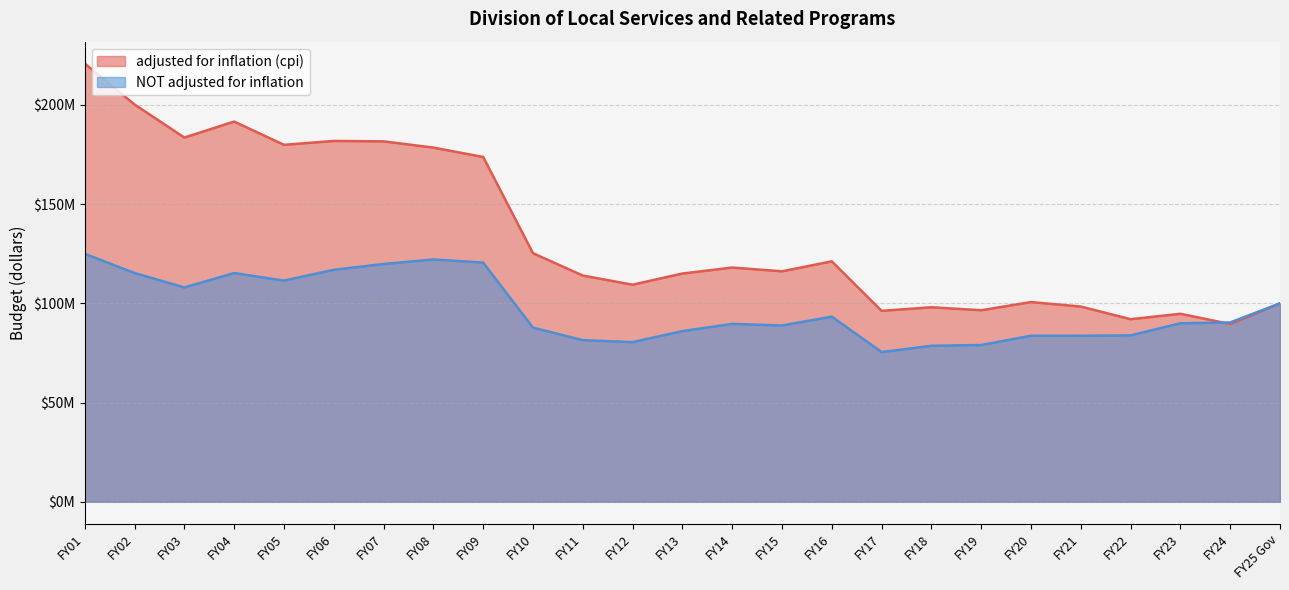

In adjusted for inflation (cpi), how many points are higher than both neighbors (excluding endpoints)?

7